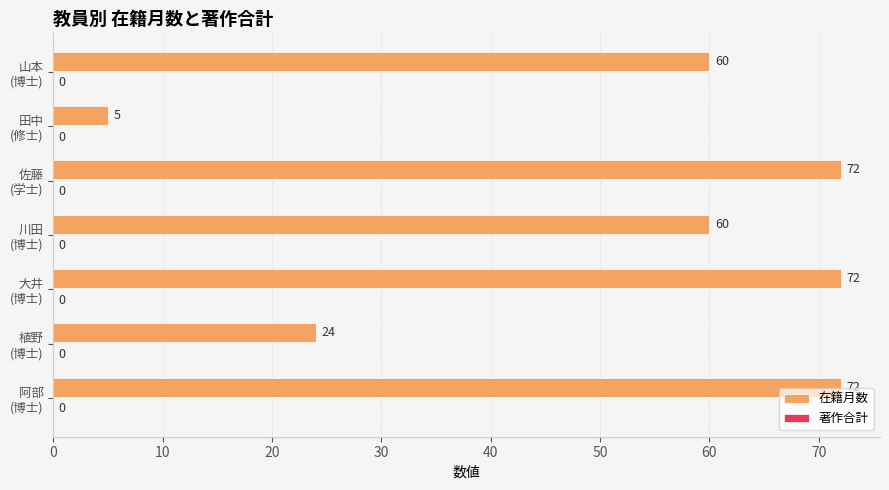

What is the difference between the maximum and minimum values?

67